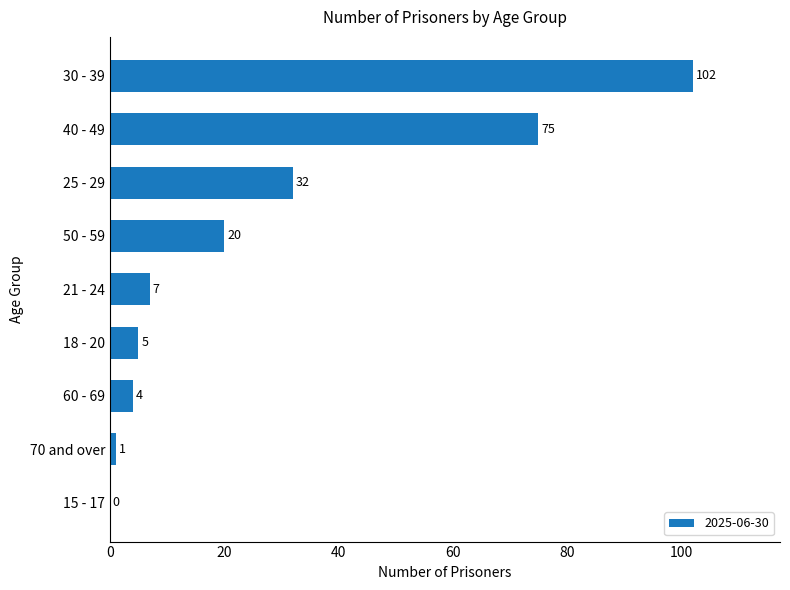

Are the bars horizontal?

Yes